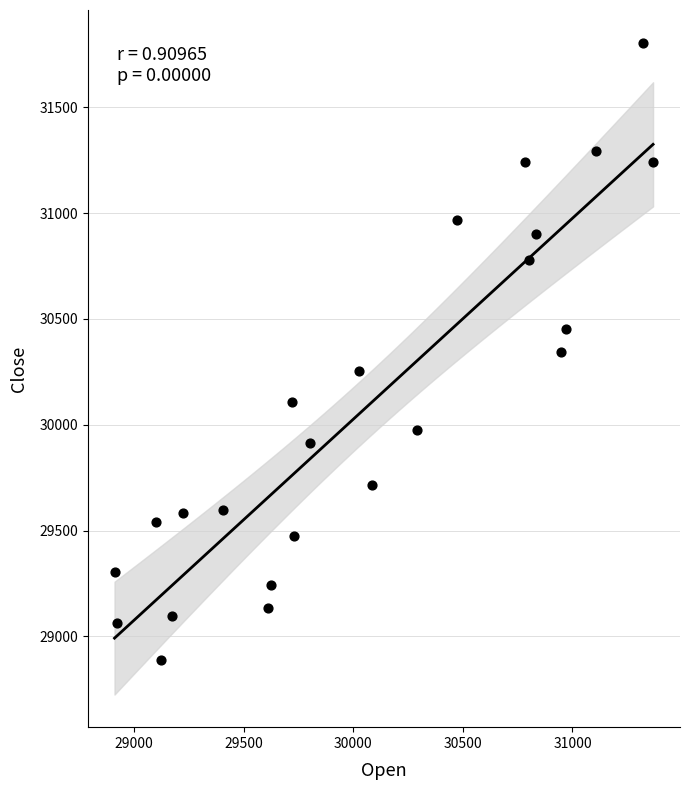

What is the range of Y values (max minus min)?

2916